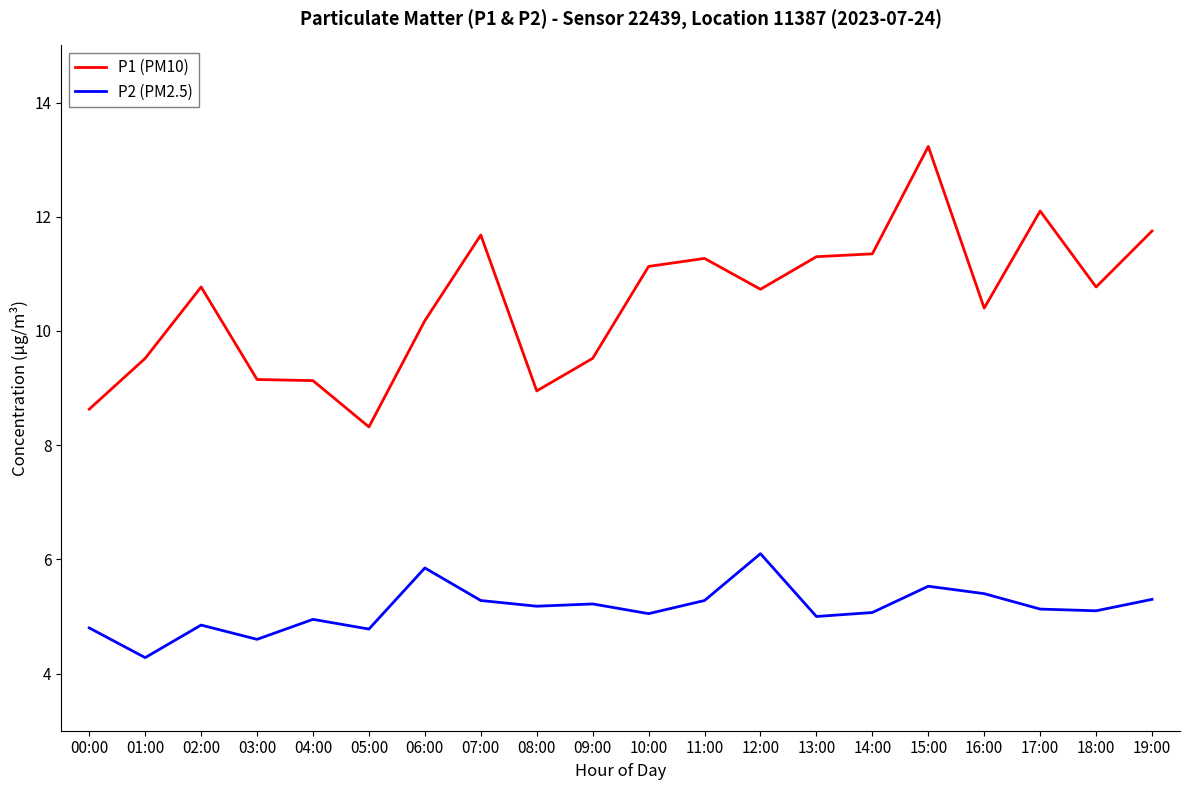

What is the average value of the P2 (PM2.5) series?

5.1